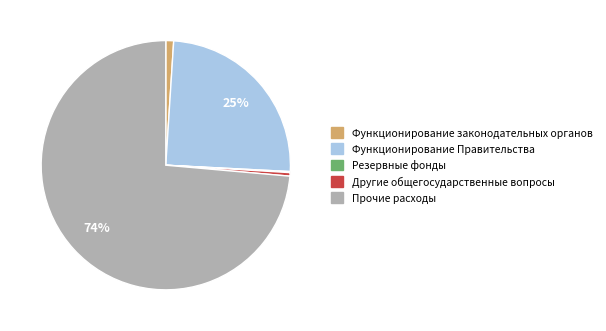

Which slice represents more than half of the pie?

Прочие расходы